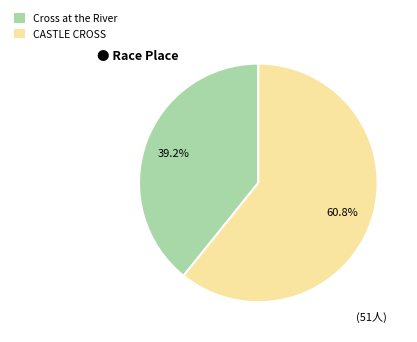

Which category has the smallest portion of the pie?

Cross at the River